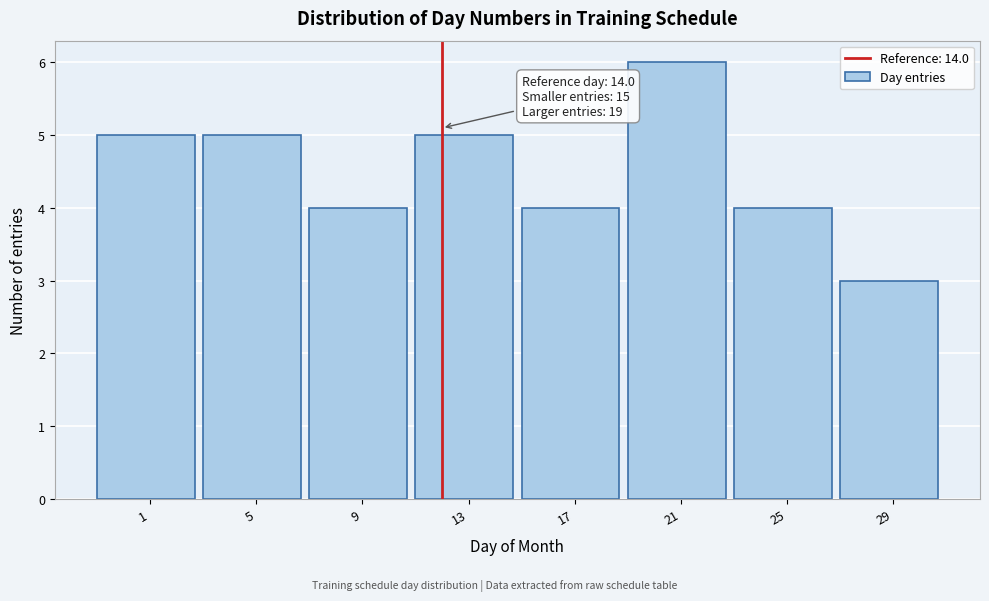

Reading left to right, what are all the values shown in this chart?

1=5	5=5	9=4	13=5	17=4	21=6	25=4	29=3